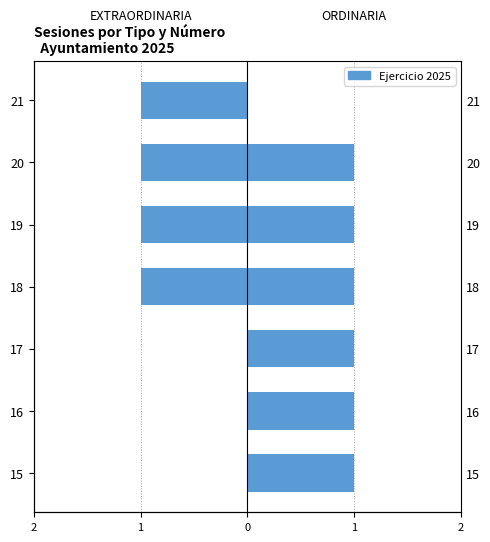

Is it true that EXTRAORDINARIA equals -1 at 19?

False